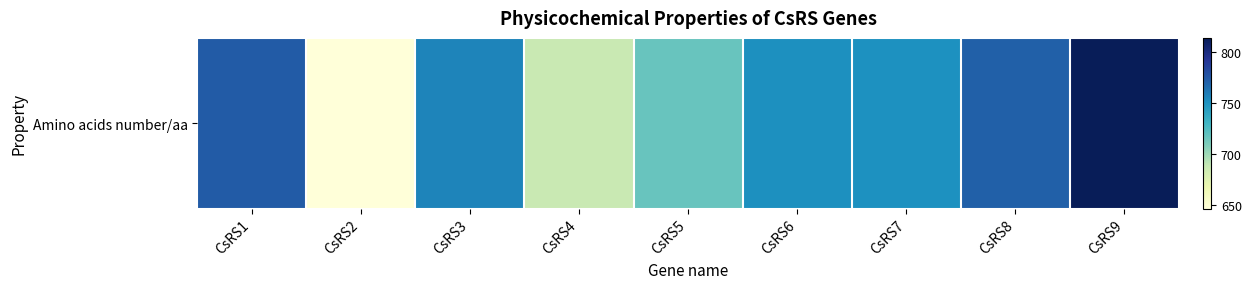

What is the difference between the maximum and second lowest values?

126